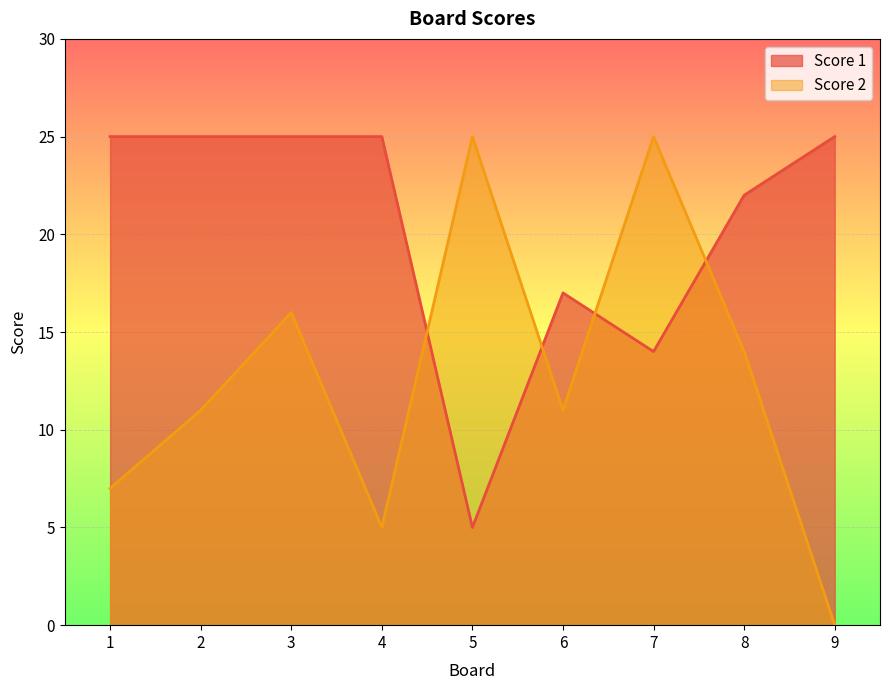

What is the average value of the Score 1 series?

20